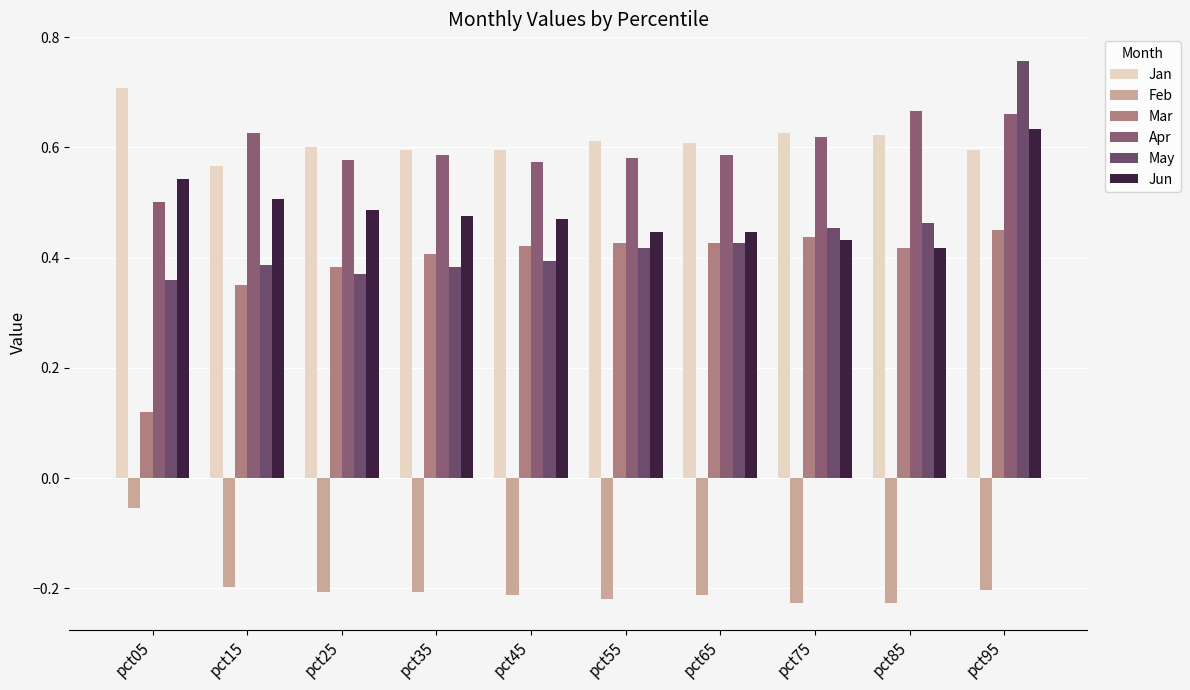

What is the sum of the Mar values at pct95 and pct85?

0.9